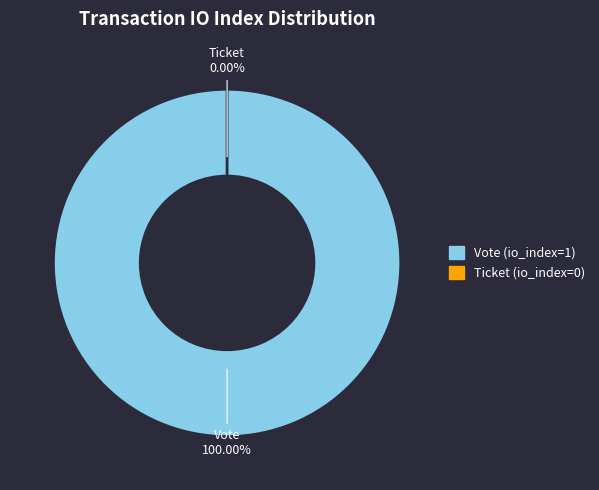

Is Vote the majority of the pie?

Yes